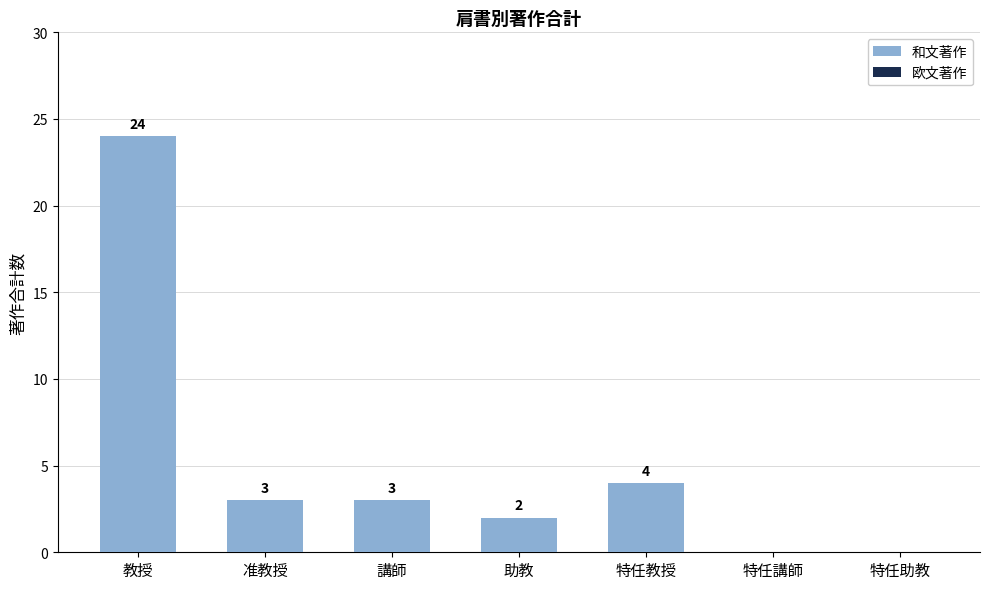

What is the sum of the values at 教授 and 准教授?

27